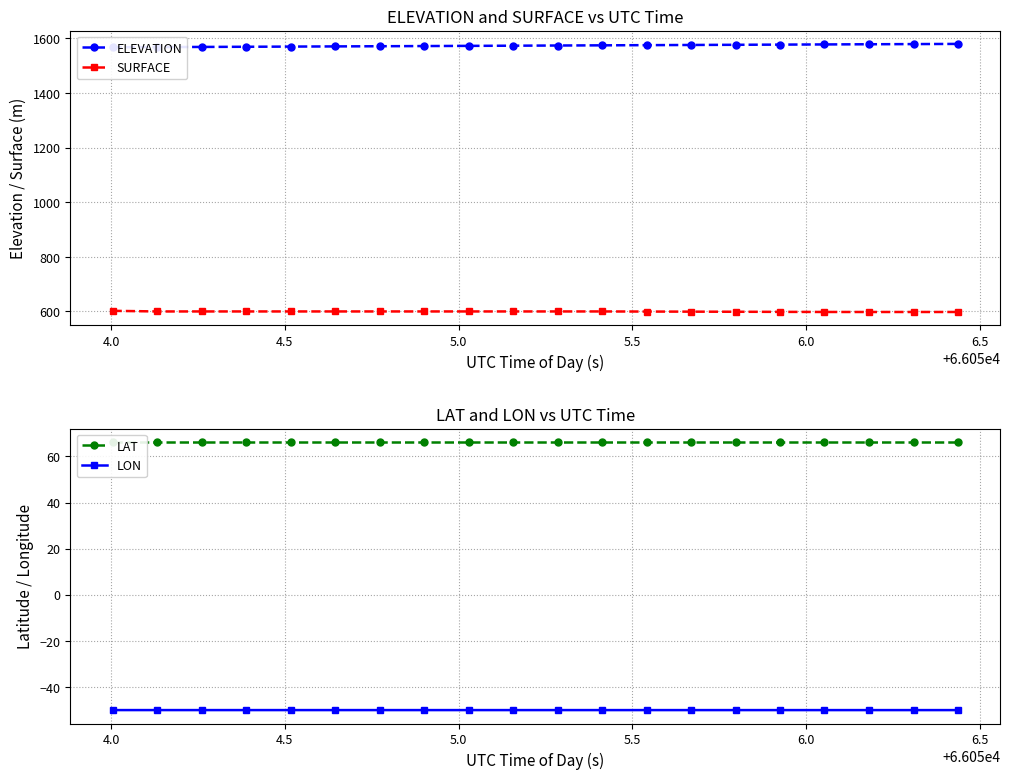

What is the minimum value for SURFACE?

598.0